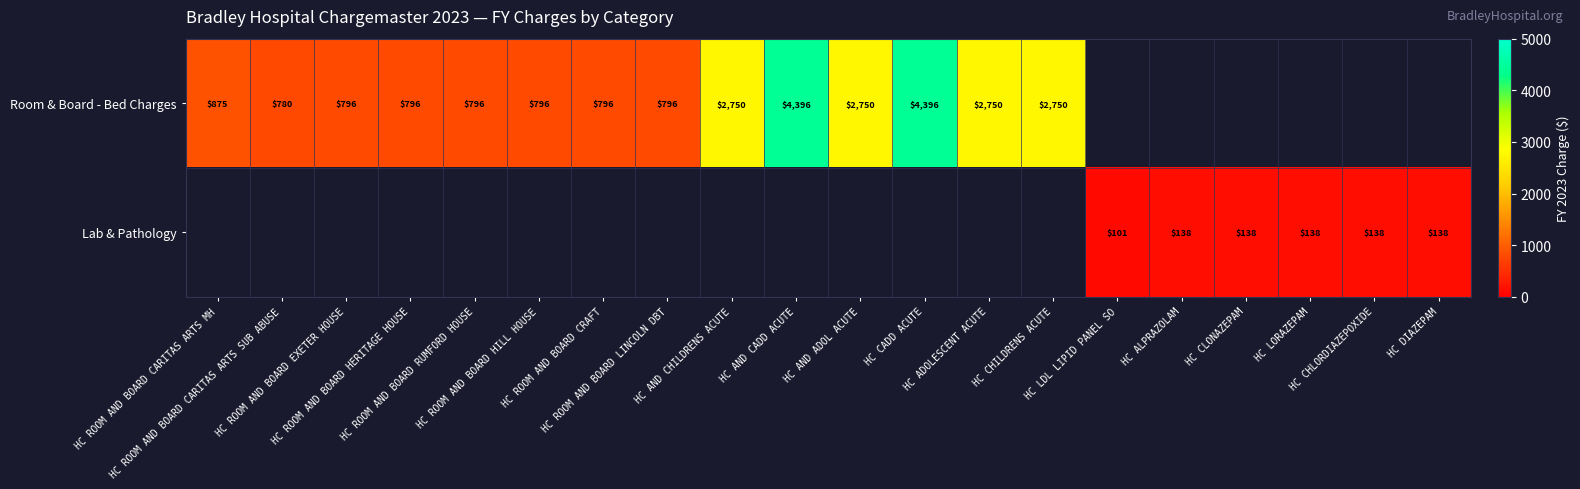

Which series has the largest range (max minus min)?

Room & Board - Bed Charges